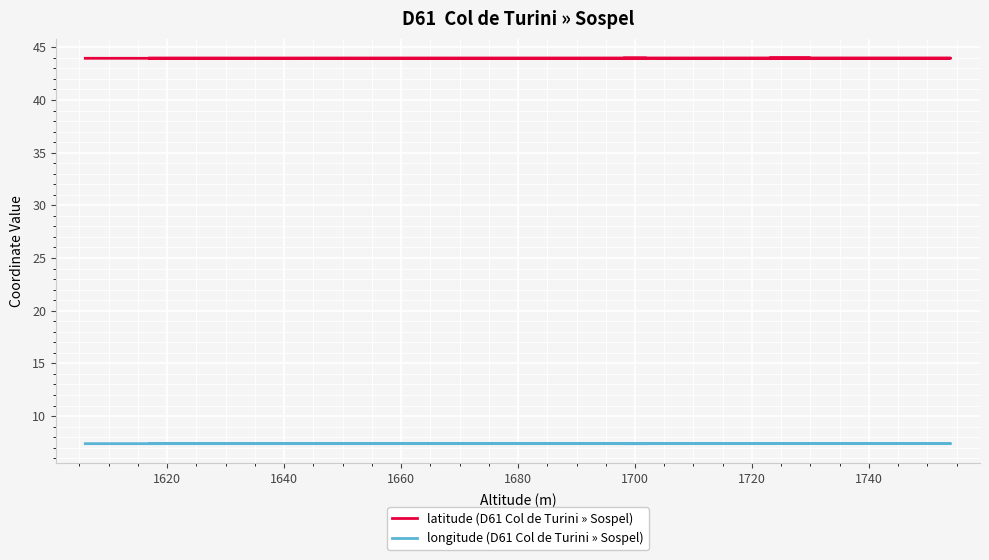

Where is the first local maximum for longitude (D61 Col de Turini » Sospel)?

1620